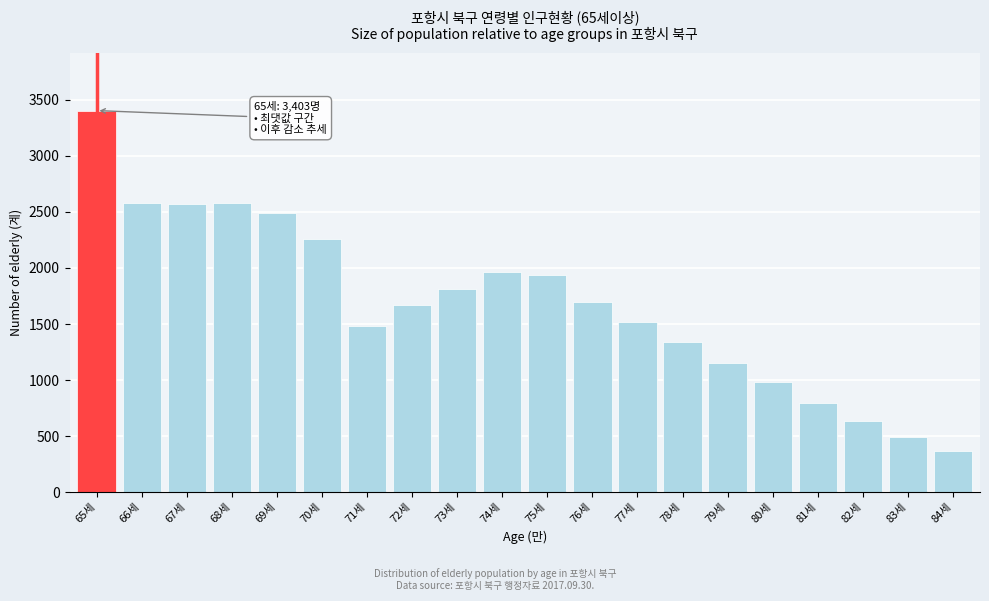

What is the label of the 11th bar from the left?

75세